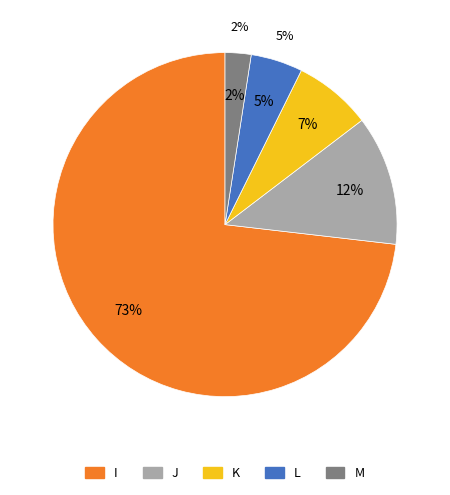

To the nearest percent, what percentage of the pie is K?

7%